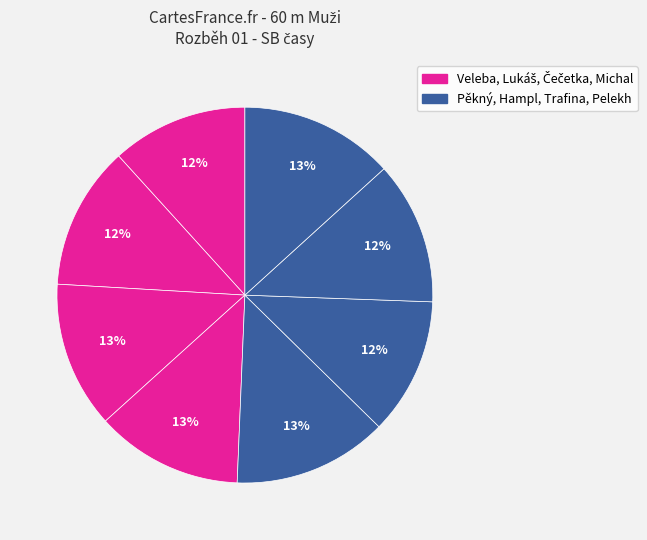

How many segments does this pie chart have?

8